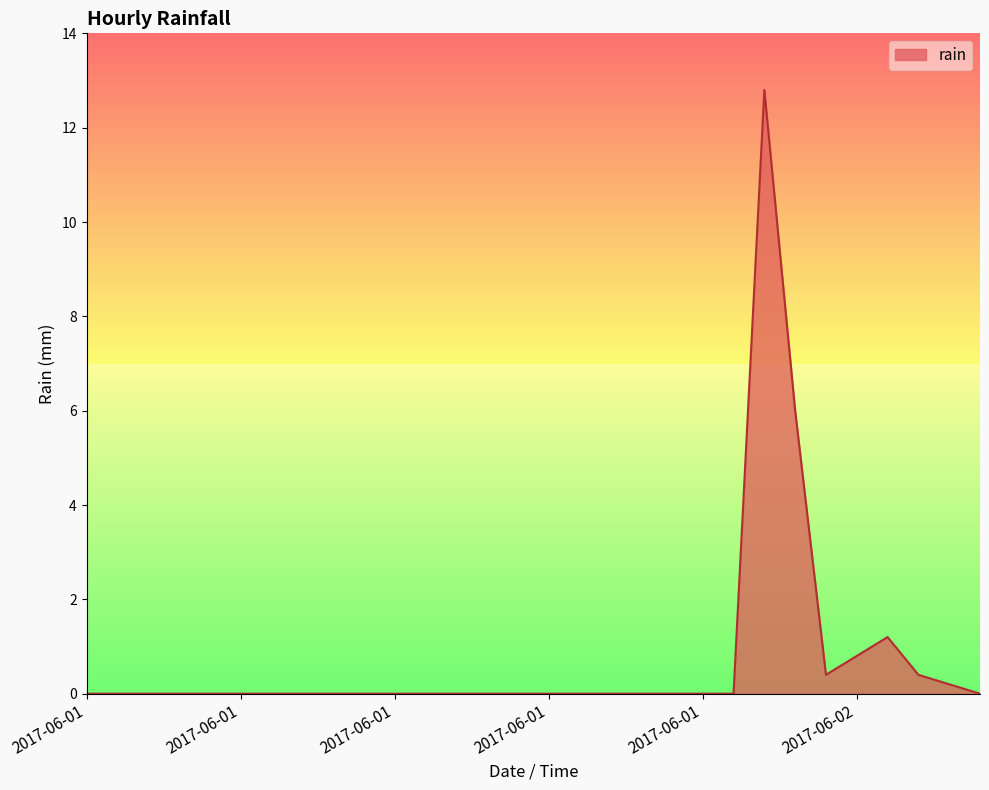

What is the greatest value displayed?

12.8